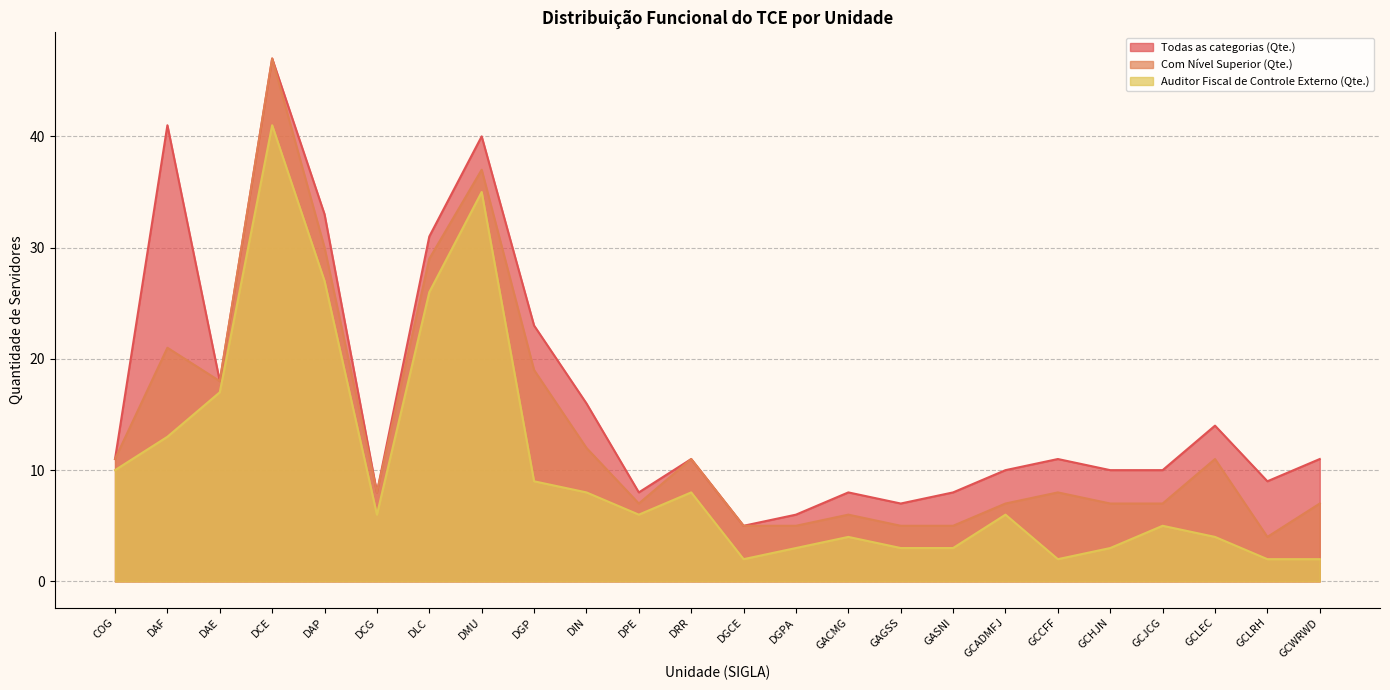

True or false: Todas as categorias (Qte.) and Com Nível Superior (Qte.) intersect in this chart.

False